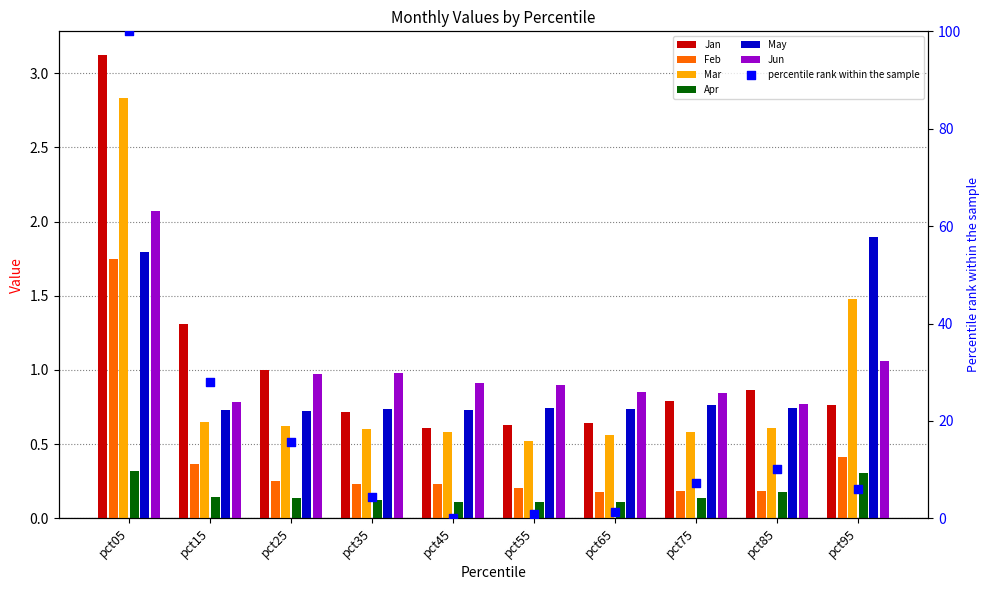

Which series has the largest total across all categories?

Jan